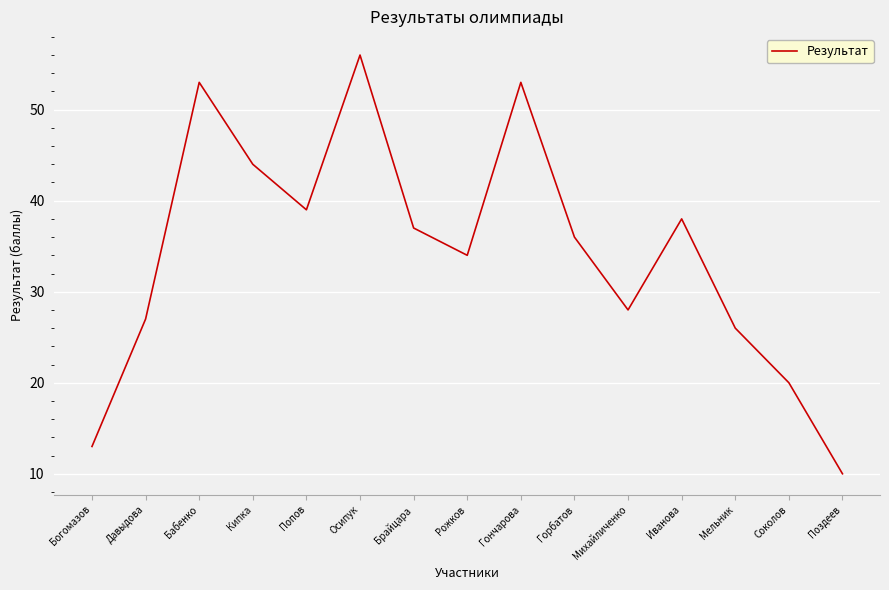

True or false: there are more than 1 points higher than both neighbors.

True